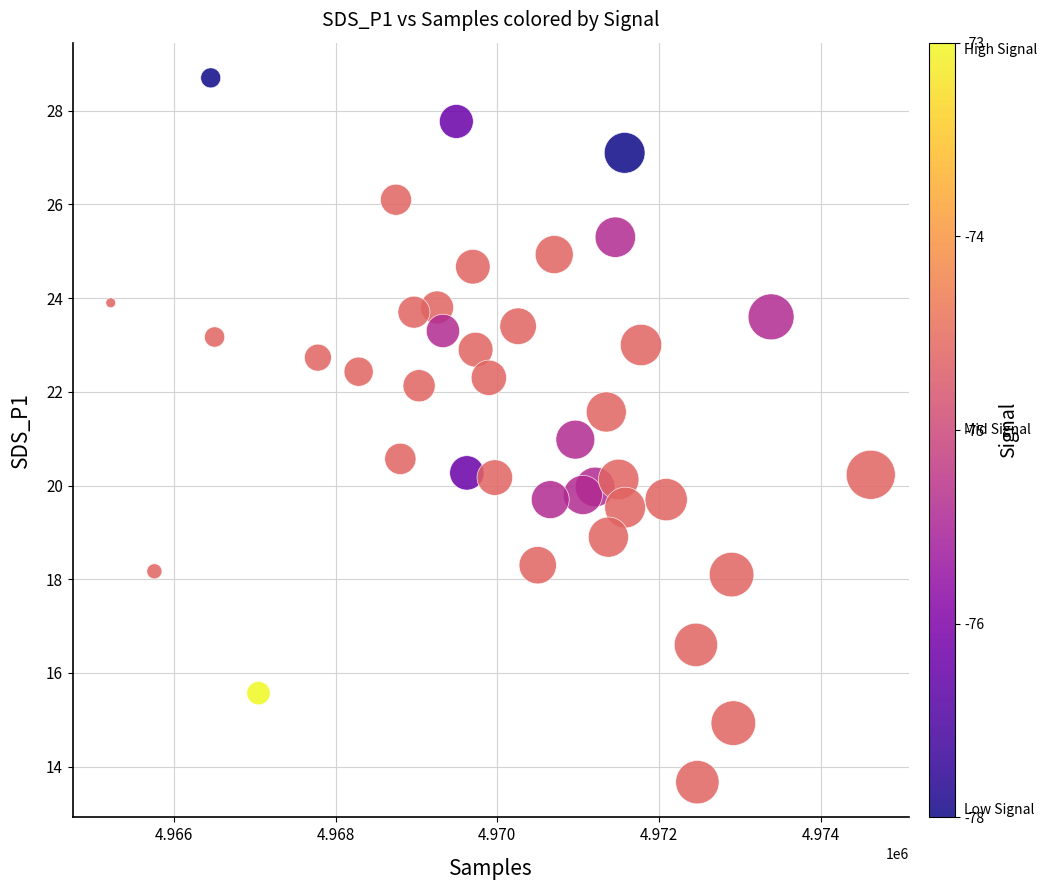

What is the range of Y values (max minus min)?

15.0